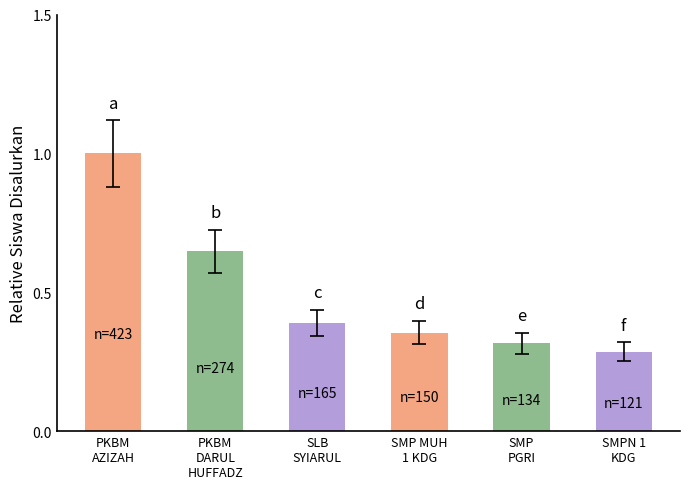

The chart shows a value of 1.5 at PKBM
AZIZAH. True or false?

False